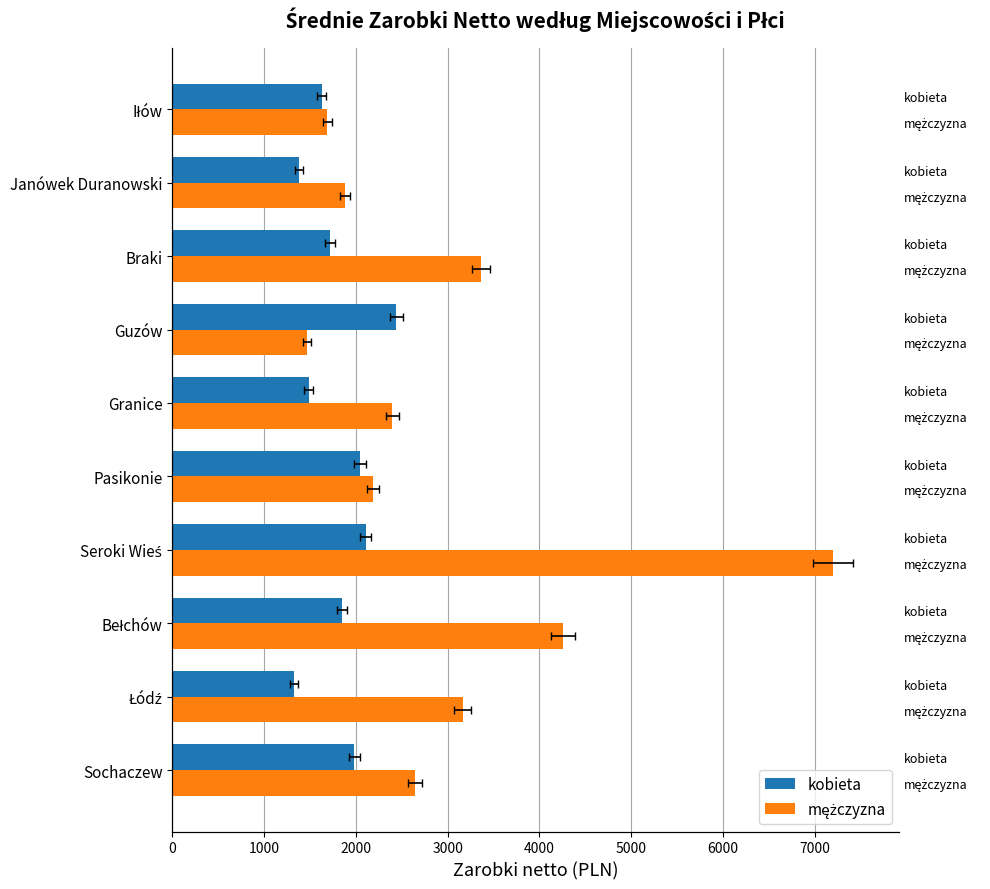

Is the value of mężczyzna at Iłów greater than the value of kobieta at Sochaczew?

No